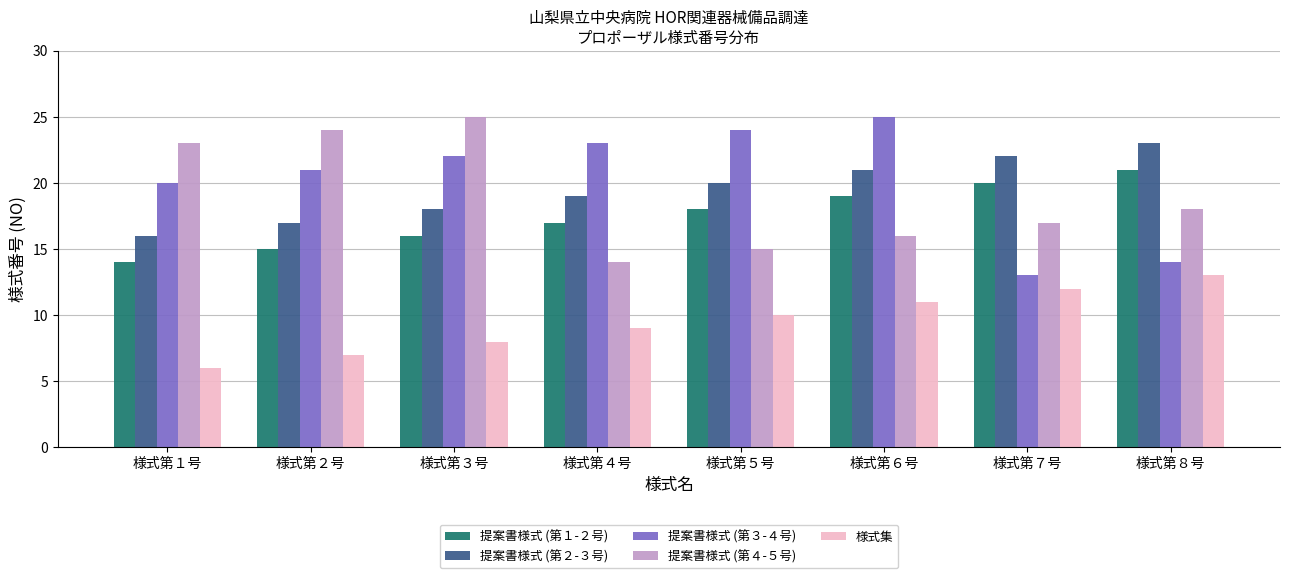

What is the minimum value for 提案書様式 (第３-４号)?

13